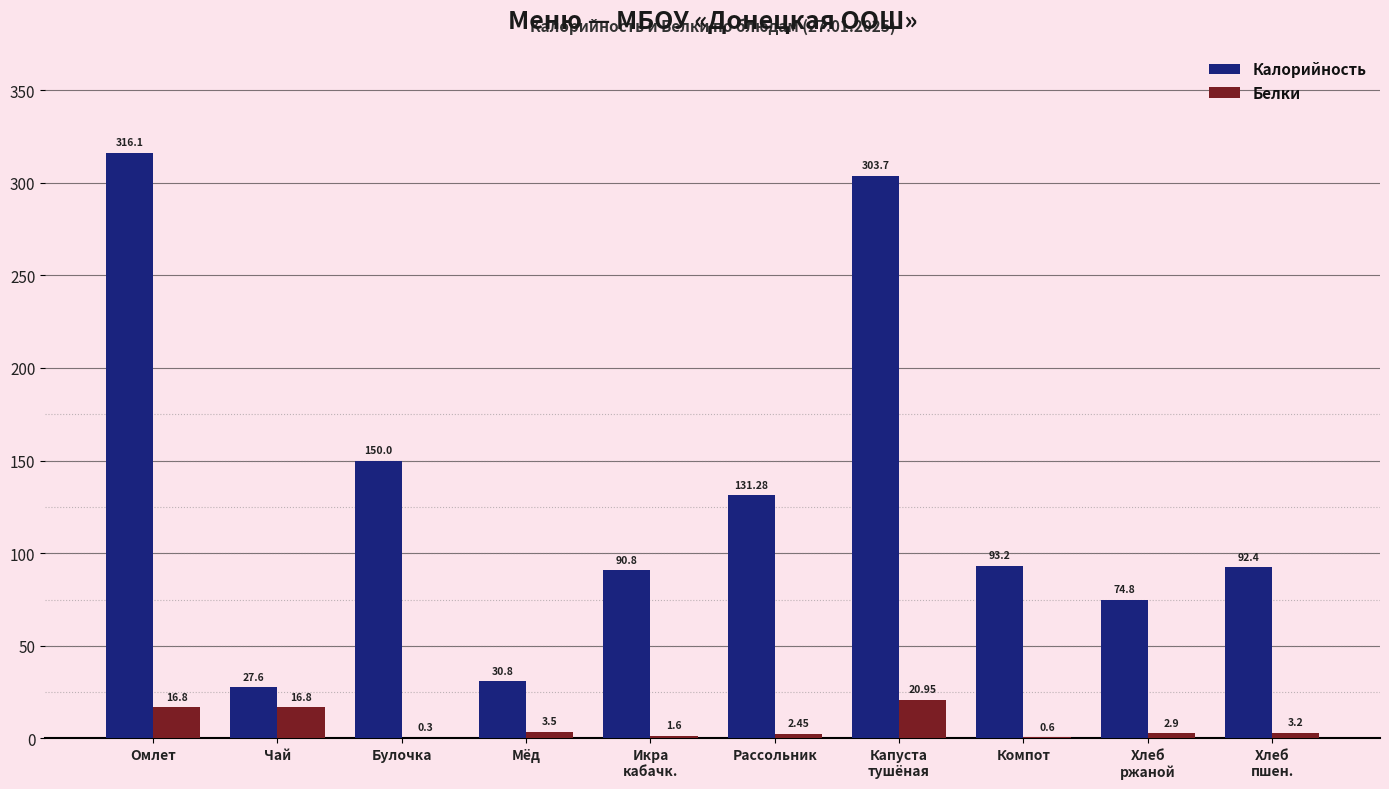

How many data points in Калорийность are above 93?

5